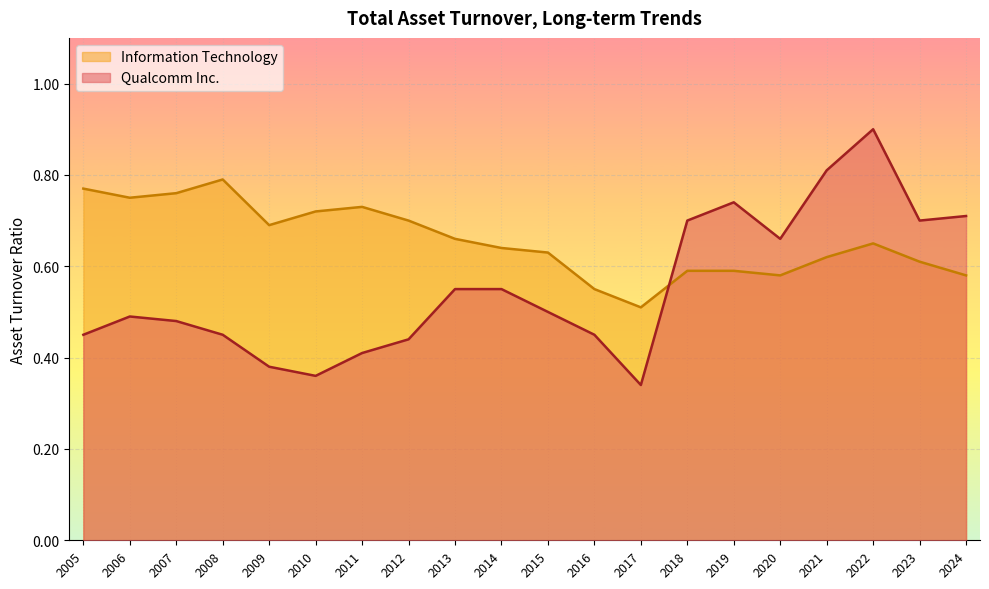

Is the value of Information Technology at 2005 greater than the value of Qualcomm Inc. at 2011?

Yes